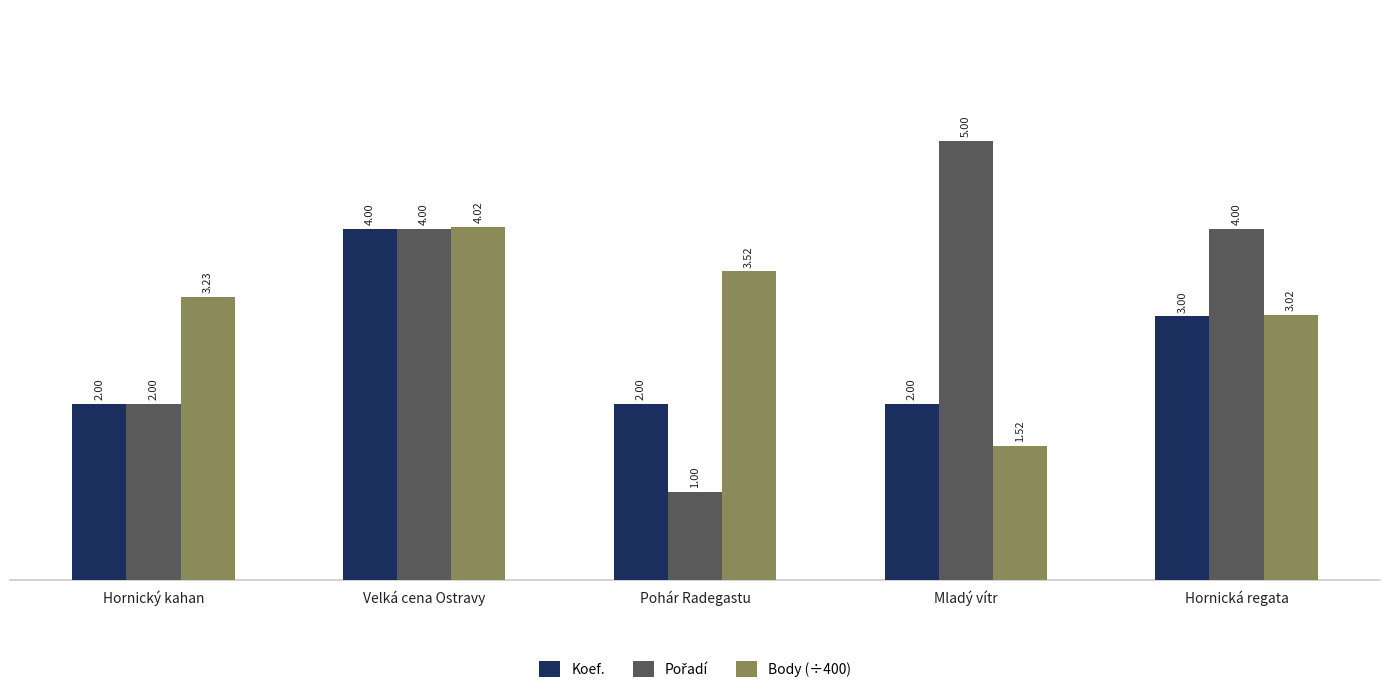

Which category has the lowest value across all series?

Pohár Radegastu